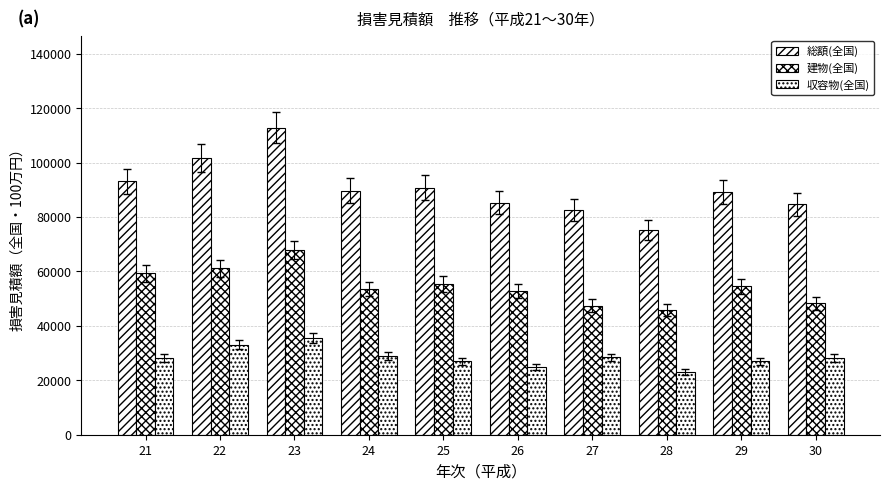

How many groups of bars are there?

10